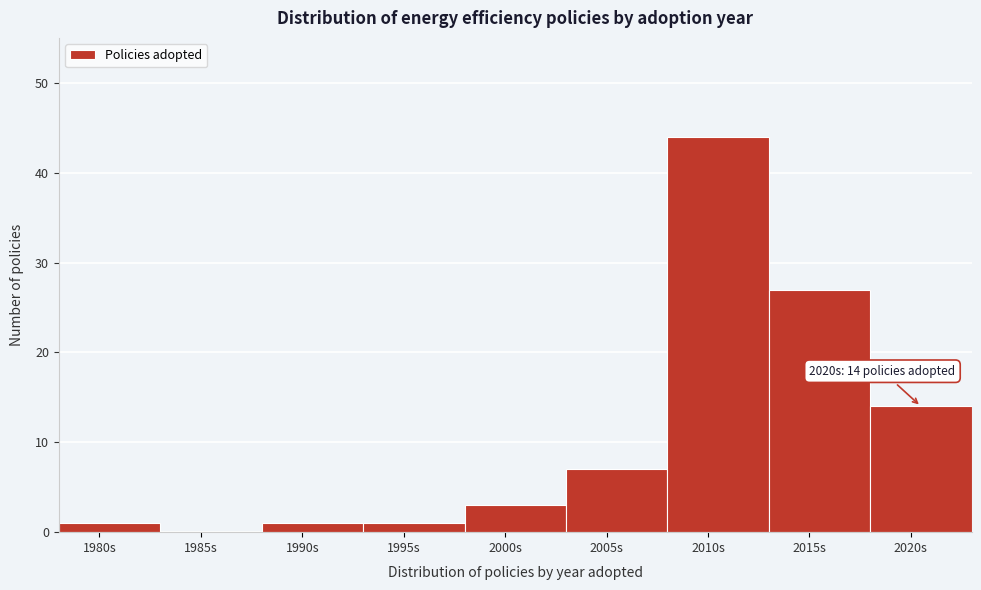

Reading right to left, extract all data points from this chart.

2020s=14	2015s=27	2010s=44	2005s=7	2000s=3	1995s=1	1990s=1	1985s=0	1980s=1